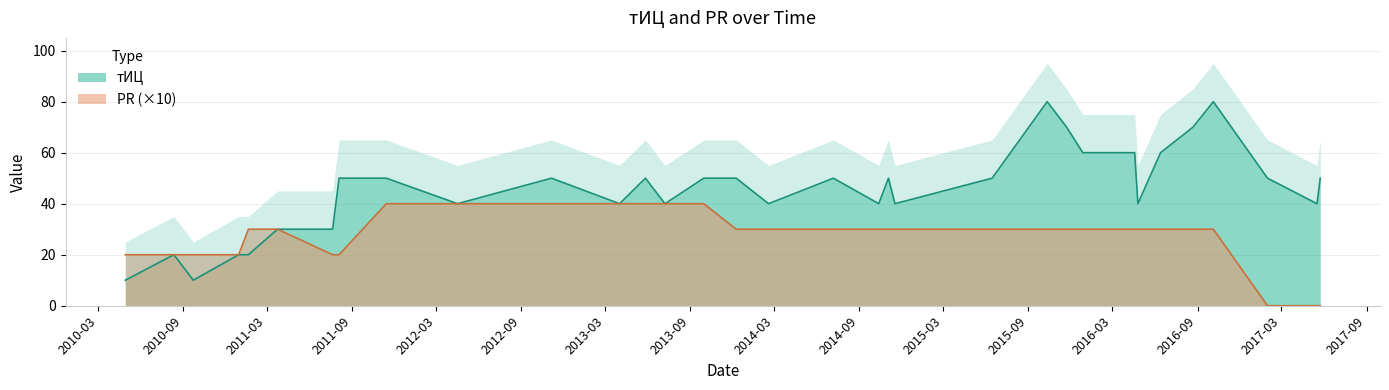

Reading left to right, list all the values displayed in this chart.

тИЦ: 10	20	10	20	20	30	30	50	50	40	50	40	50	40	50	50	40	50	40	50	40	50	80	70	60	60	40	60	70	80	50	40	50
PR: 20	20	20	20	30	30	20	20	40	40	40	40	40	40	40	30	30	30	30	30	30	30	30	30	30	30	30	30	30	30	0	0	0